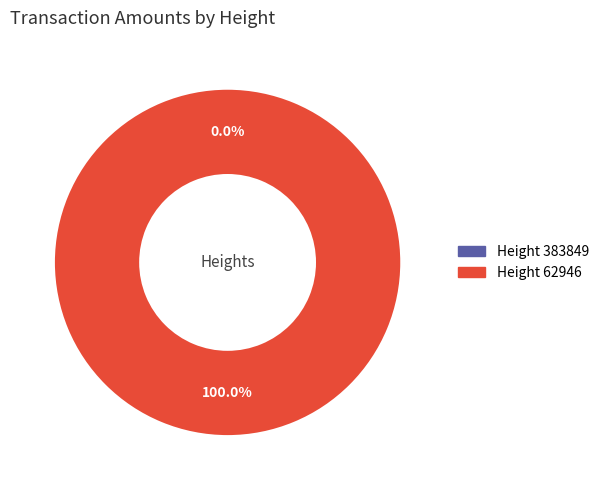

Which slice is the smallest?

383849